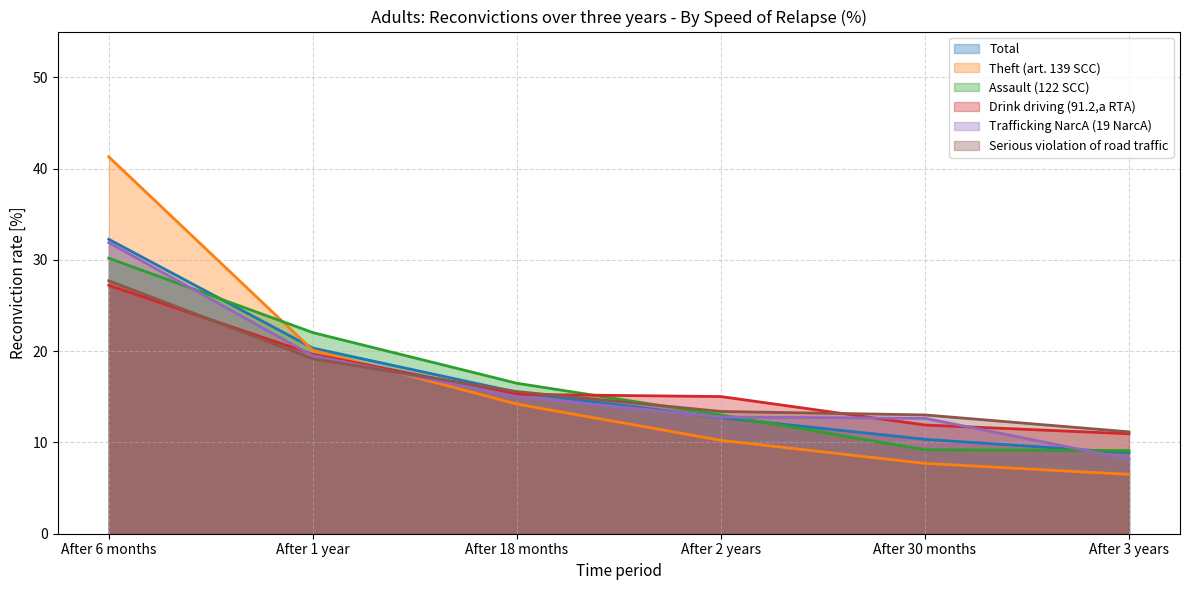

What is the sum of all Serious violation of road traffic values?

100.0